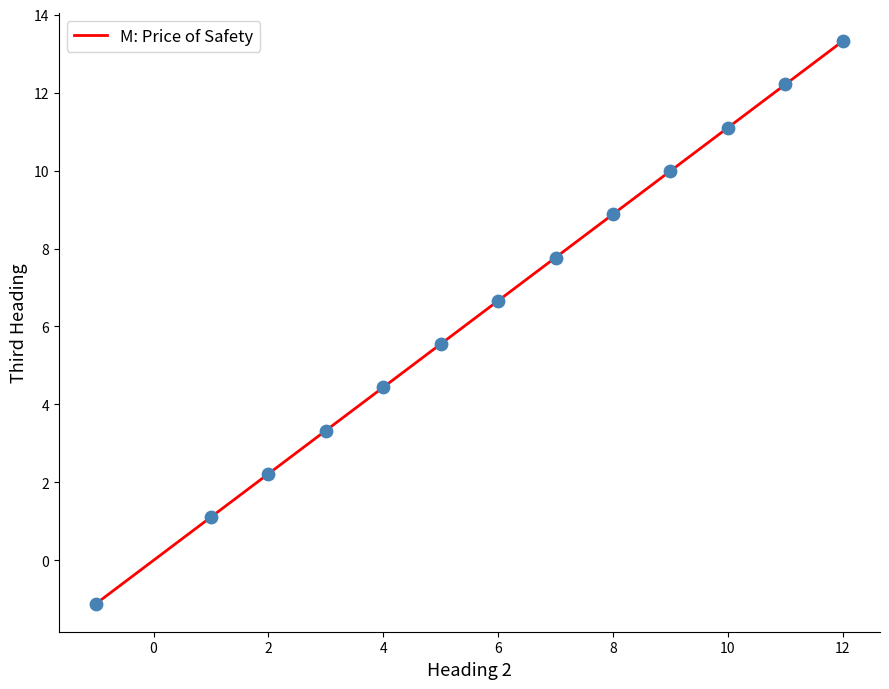

What is the greatest value displayed?

13.3